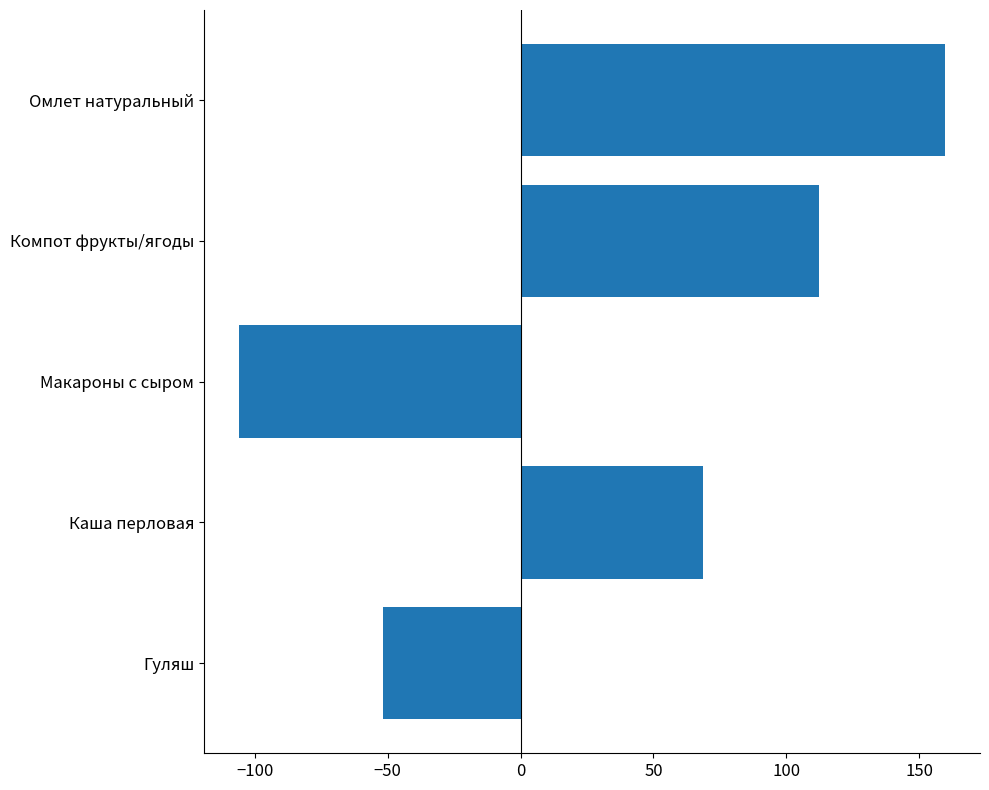

The chart shows a value of -105.9 at Макароны с сыром. True or false?

True